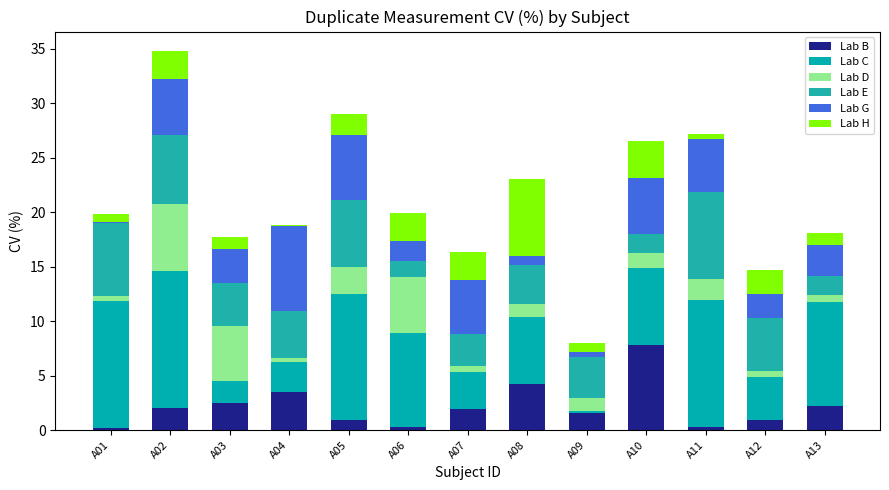

Are the bars grouped side by side (vs. stacked)?

No